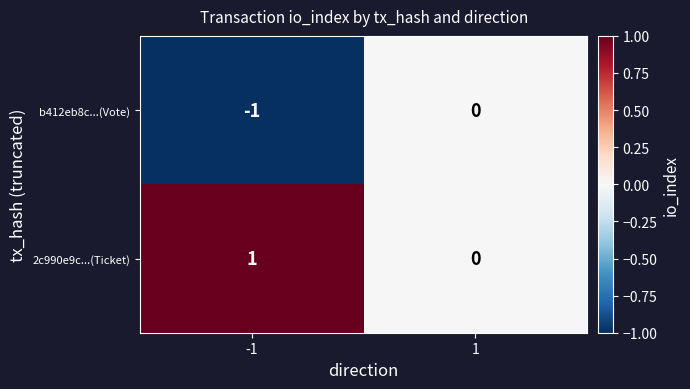

List the series in order of their peak value, lowest first.

b412eb8c...(Vote), 2c990e9c...(Ticket)